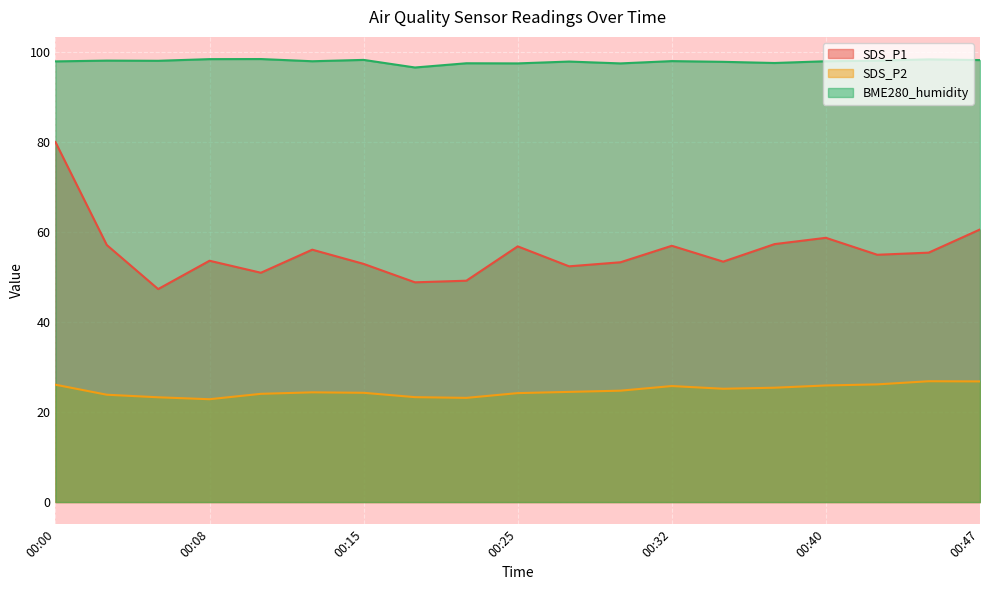

What is the average value of the BME280_humidity series?

98.0